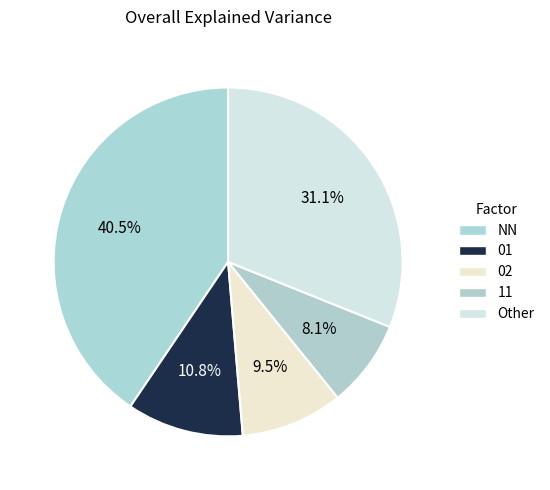

The 01 slice represents 29% of the pie. True or false?

False